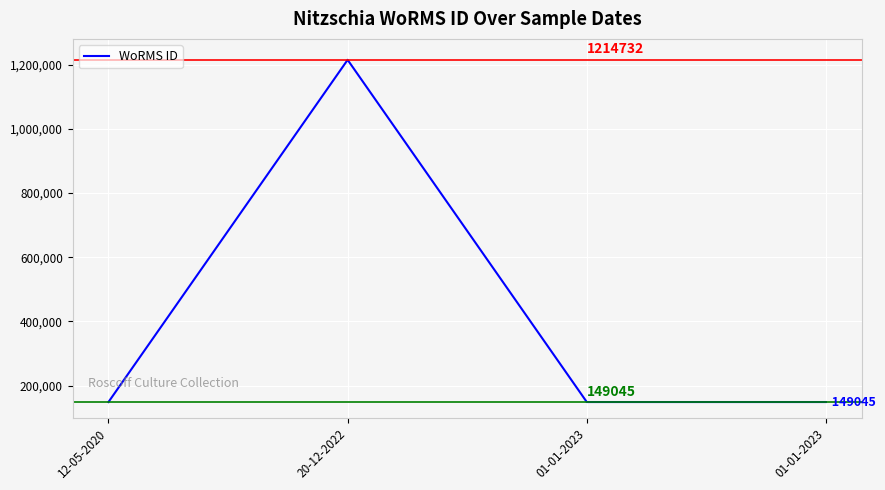

How many distinct data groups are displayed?

1